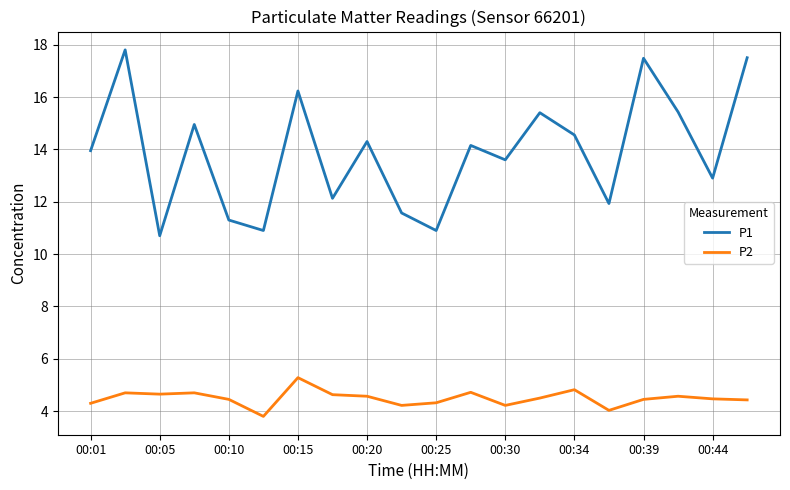

Rank the series by their average value, from highest to lowest.

P1, P2